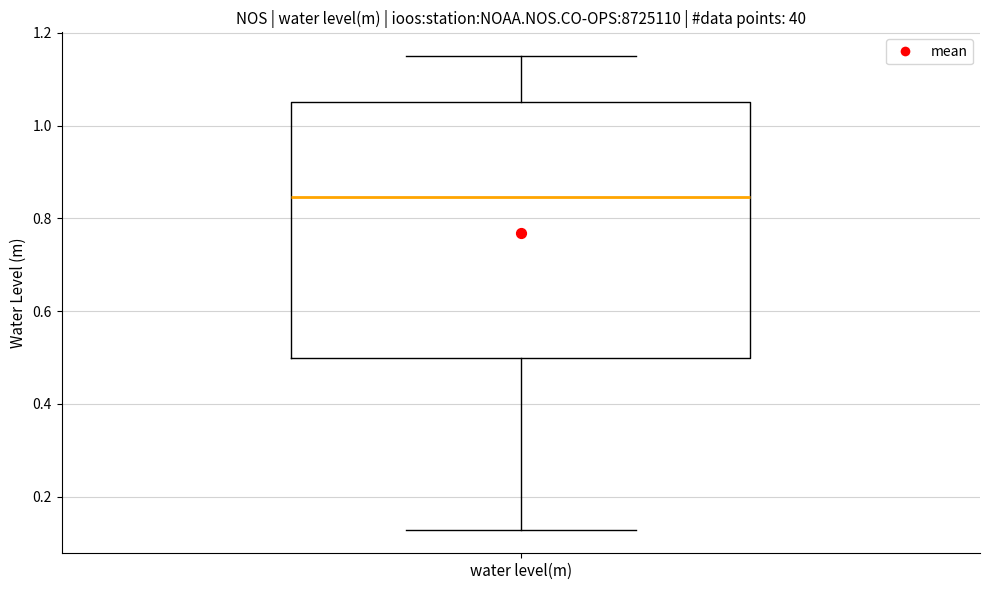

Transcribe this box plot: give where the median line is, the range the box spans, and where the two whiskers end, as read against the y-axis. The values are not printed on the chart, so give them approximately, as read against the axis.

median 0.84, box 0.50 to 1.06, whiskers 0.12 to 1.16